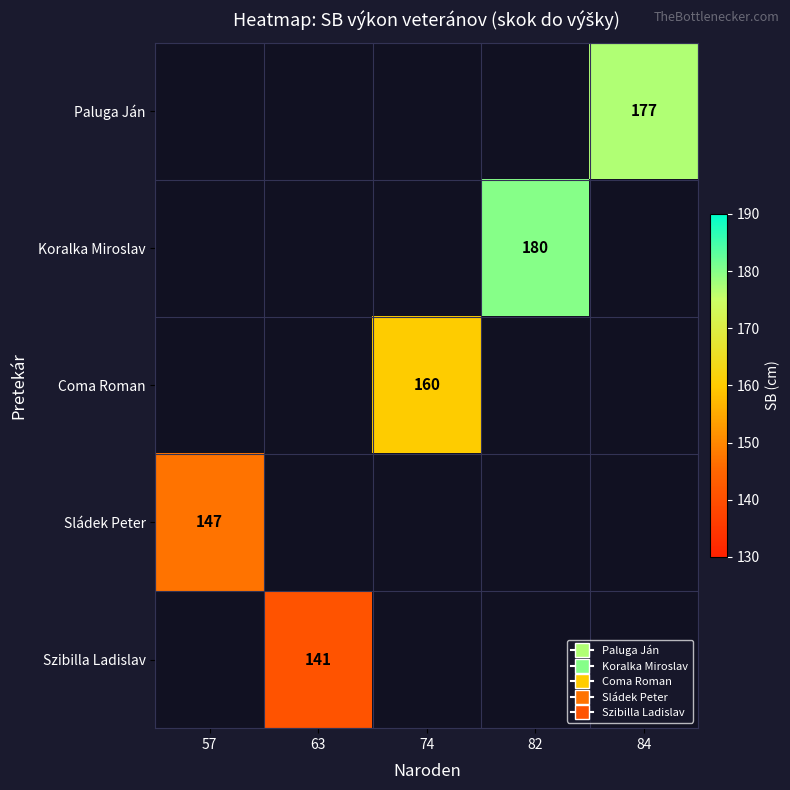

True or false: Koralka Miroslav has a value of 180 at 82.

True